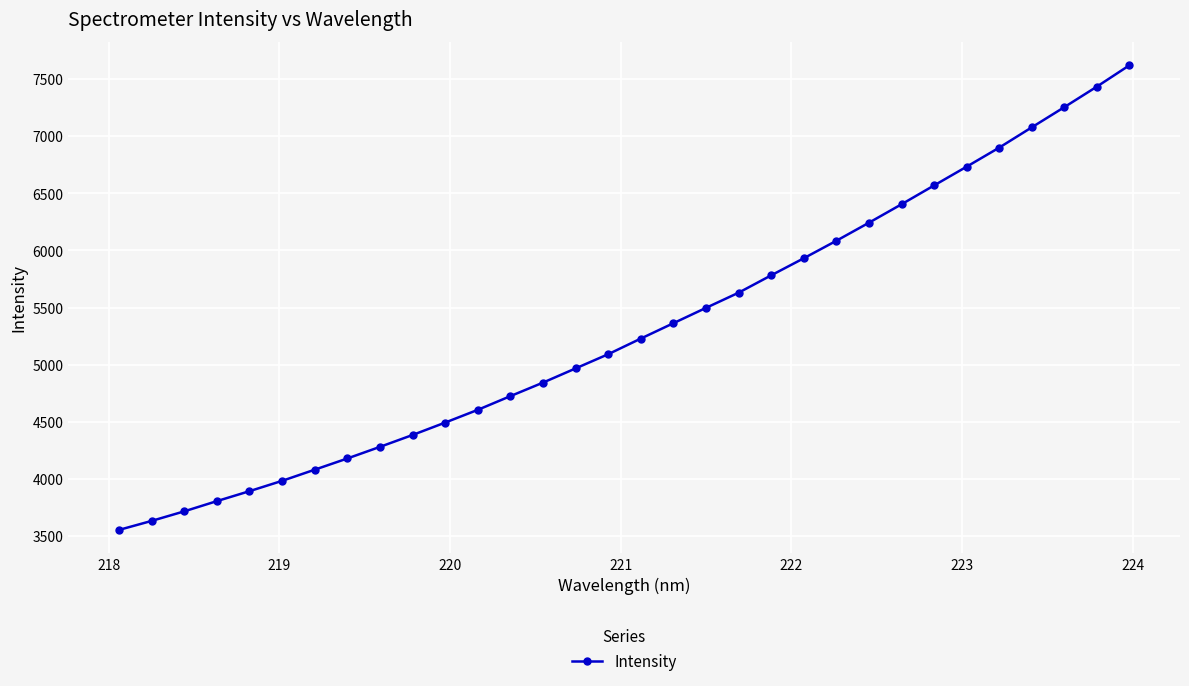

What is the average value?

5311.9